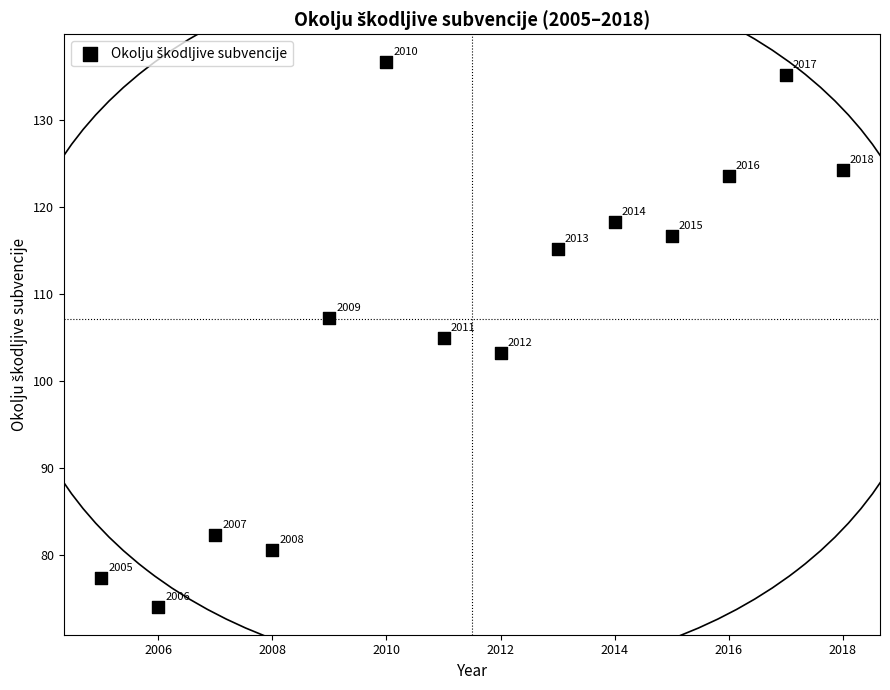

What is the range of Y values (max minus min)?

62.8